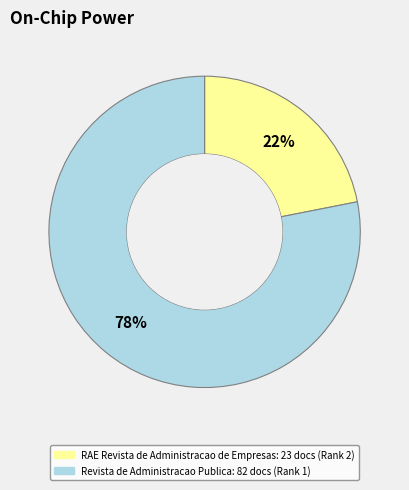

What is the ratio of the value at RAE Revista de Administracao de Empresas to the value at Revista de Administracao Publica?

0.3